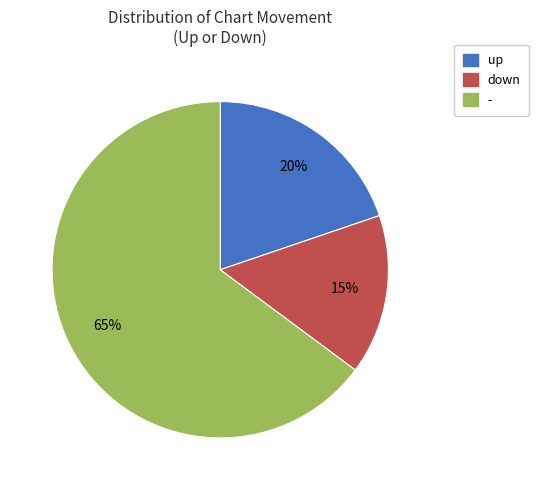

To the nearest percent, what is the average slice percentage?

33%